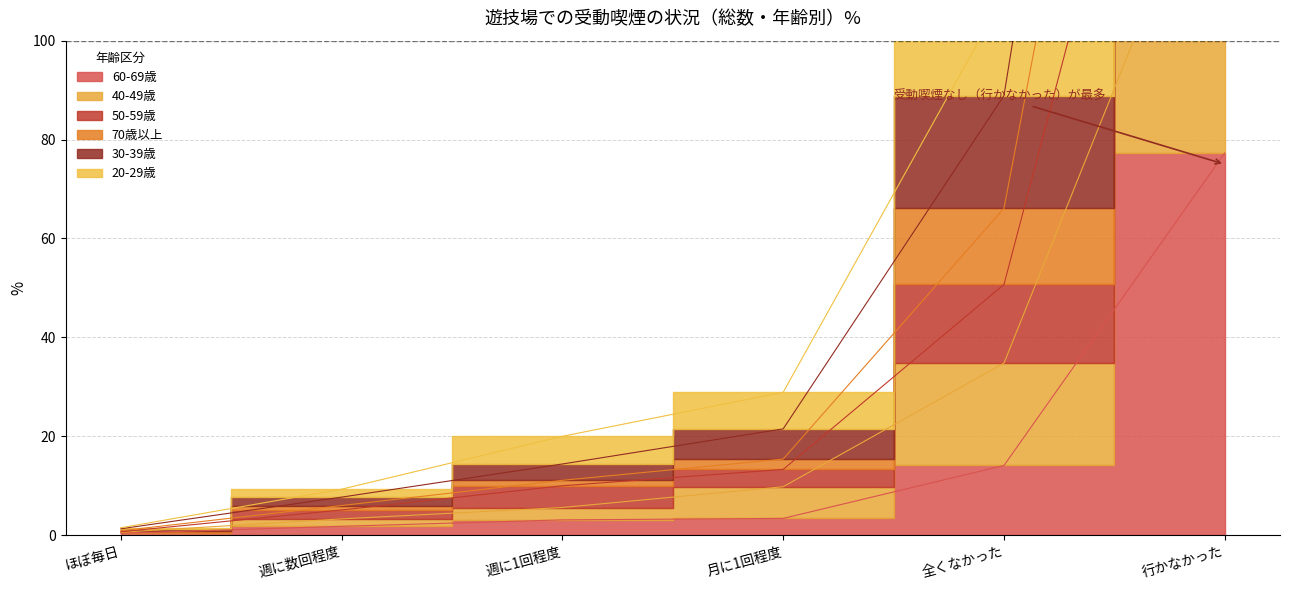

Is the value of 60-69歳 at 週に数回程度 greater than the value of 70歳以上 at 週に数回程度?

No